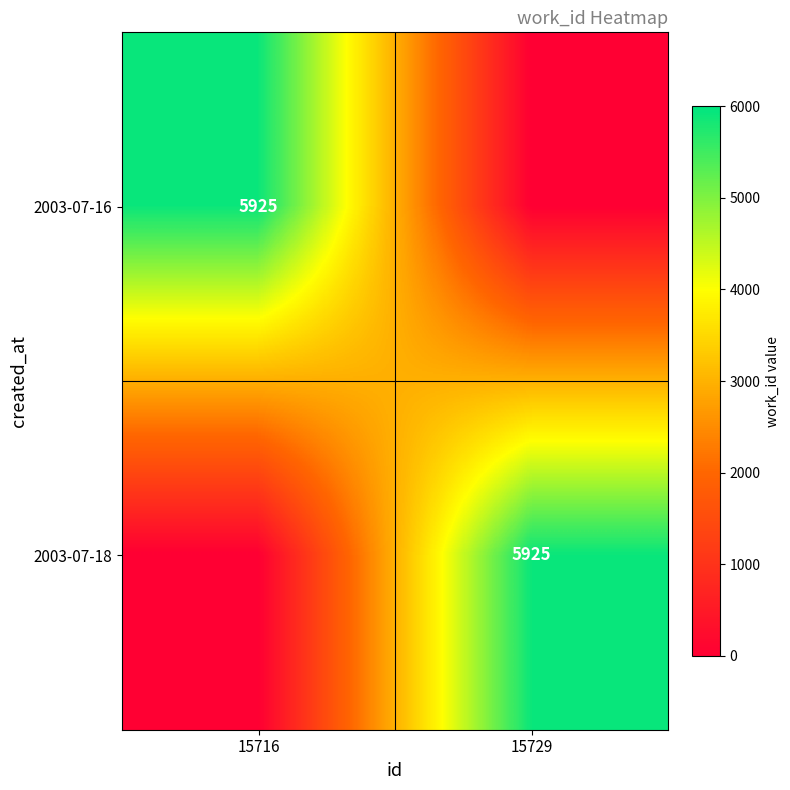

The value of 2003-07-16 at 15716 is 7831. True or false?

False